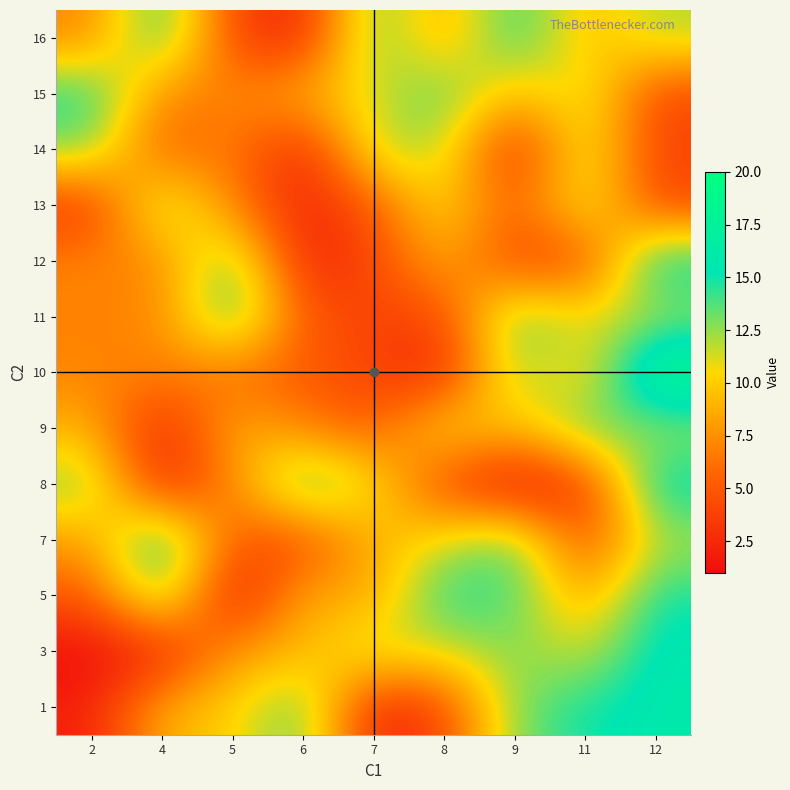

Reading left to right, transcribe all the data shown in this chart.

1: 2=2	4=9	5=10	6=14	7=2	8=4	9=13	11=15	12=16
3: 2=1	4=2	5=8	6=9	7=12	8=11	9=13	11=11	12=16
5: 2=5	4=14	5=1	6=9	7=8	8=15	9=14	11=8	12=15
7: 2=8	4=16	5=5	6=4	7=9	8=11	9=14	11=4	12=12
8: 2=13	4=2	5=7	6=15	7=11	8=4	9=1	11=3	12=16
9: 2=9	4=2	5=9	6=7	7=5	8=11	9=9	11=14	12=12
10: 2=7	4=7	5=6	6=5	7=4	8=2	9=13	11=9	12=20
11: 2=7	4=7	5=15	6=5	7=4	8=4	9=14	11=11	12=12
12: 2=7	4=7	5=14	6=2	7=4	8=9	9=4	11=4	12=16
13: 2=3	4=13	5=7	6=2	7=5	8=11	9=5	11=12	12=4
14: 2=13	4=5	5=7	6=2	7=12	8=12	9=2	11=12	12=4
15: 2=15	4=7	5=7	6=9	7=11	8=14	9=9	11=12	12=4
16: 2=7	4=15	5=4	6=2	7=14	8=8	9=15	11=9	12=12